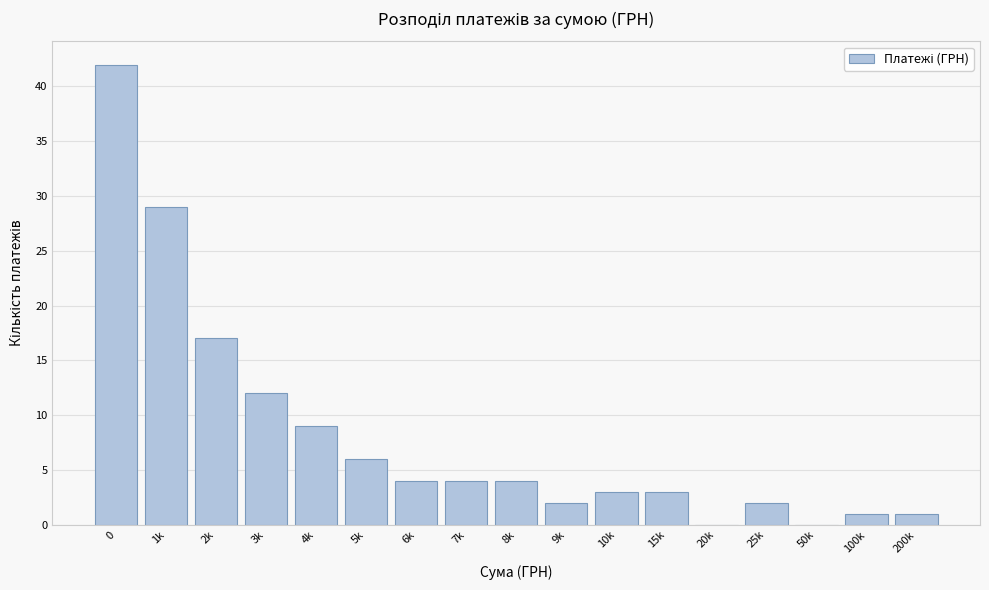

Reading right to left, transcribe all the data shown in this chart.

200k=1	100k=1	50k=0	25k=2	20k=0	15k=3	10k=3	9k=2	8k=4	7k=4	6k=4	5k=6	4k=9	3k=12	2k=17	1k=29	0=42